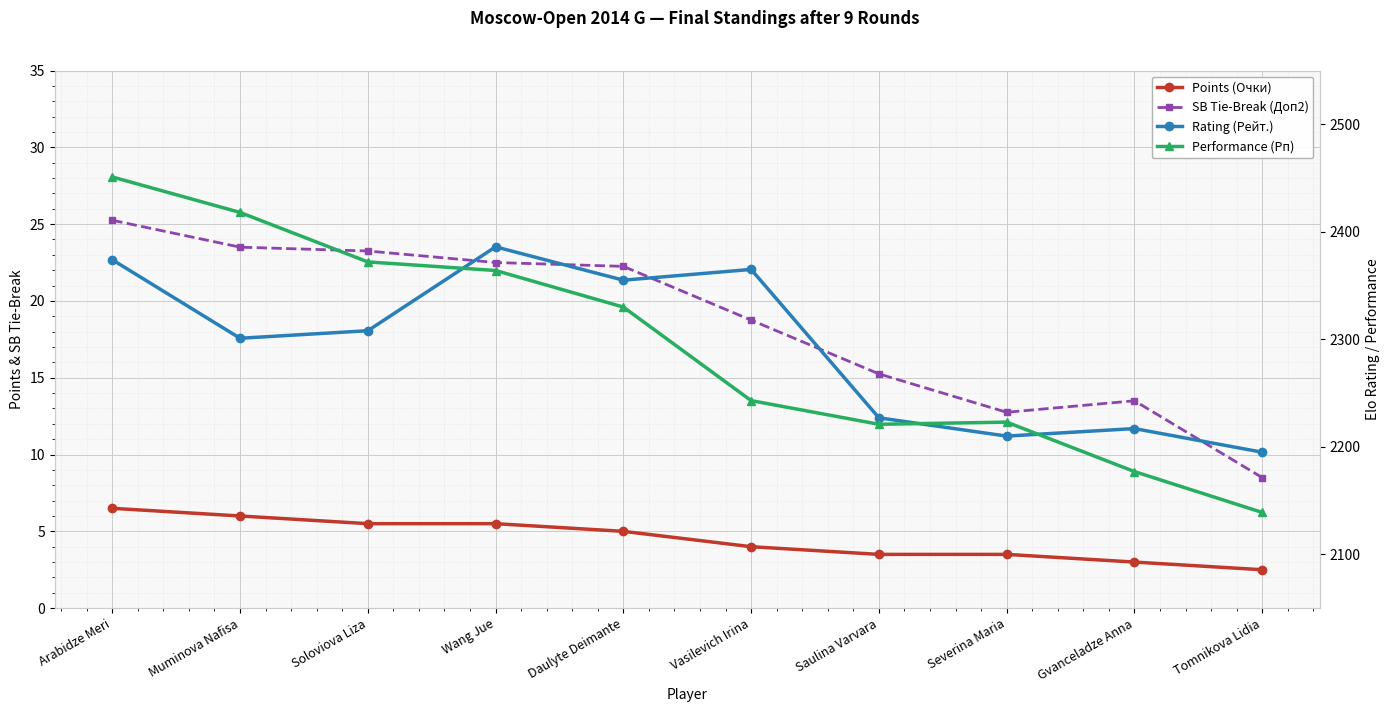

The Rating (Рейт.) series shows 1520.6 at Vasilevich Irina. True or false?

False